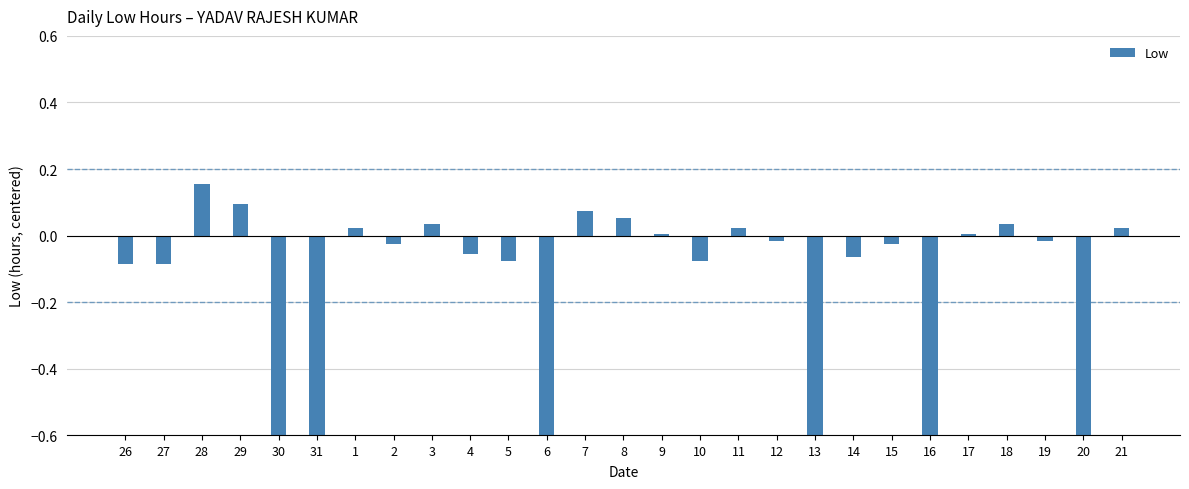

What is the label of the 14th bar from the right?

8